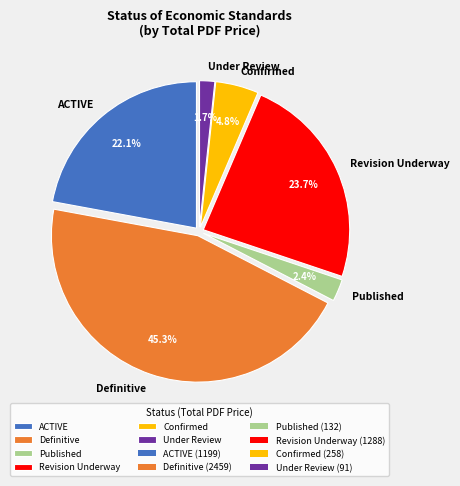

Which slice is the smallest?

Under Review